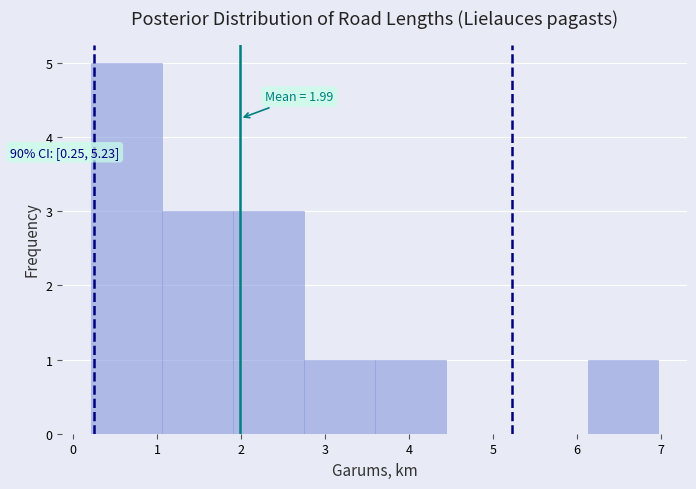

Which range on the x-axis has the tallest bar?

0.2 to 1.1